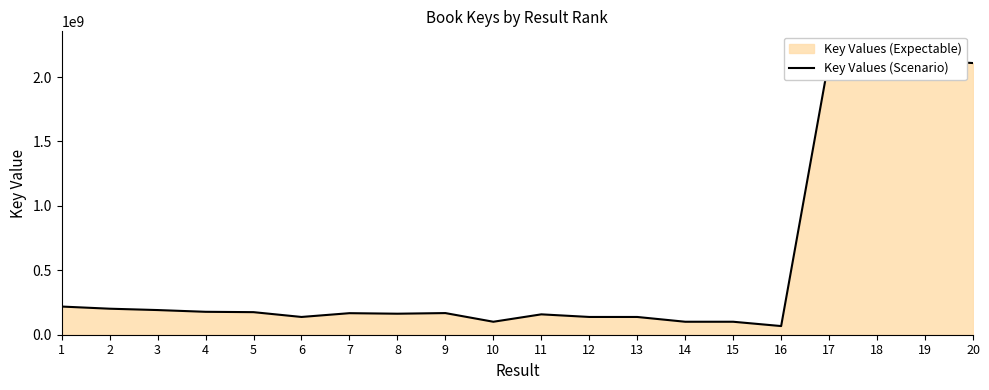

At which label does the data first exceed 167986314?

1